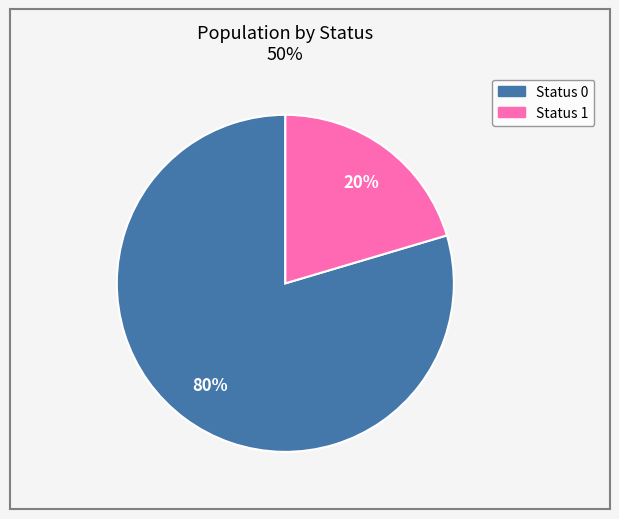

To the nearest percent, what is the average slice percentage?

50%